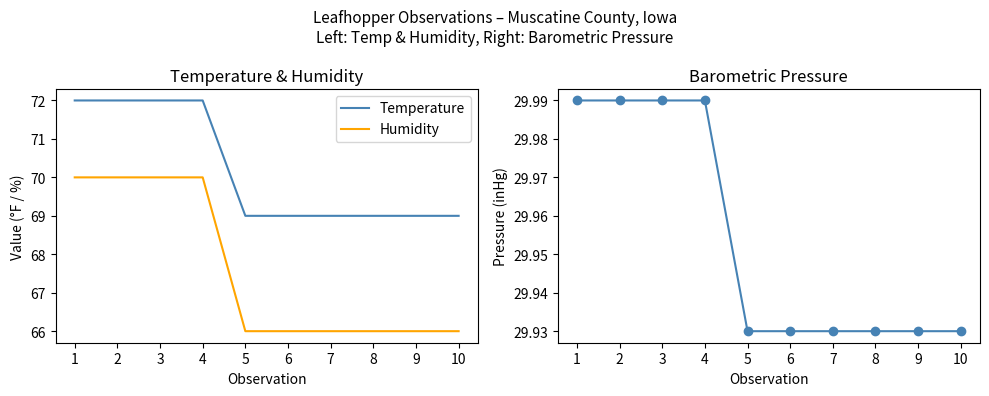

What is the difference between the maximum and minimum values in the Barometric Pressure series?

0.1